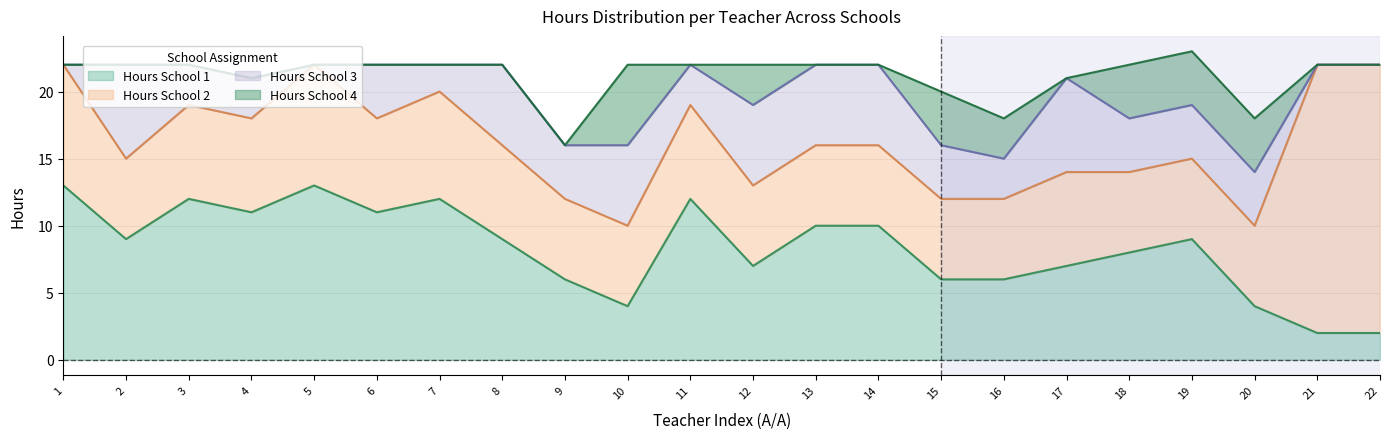

How many categories are shown in the chart?

22